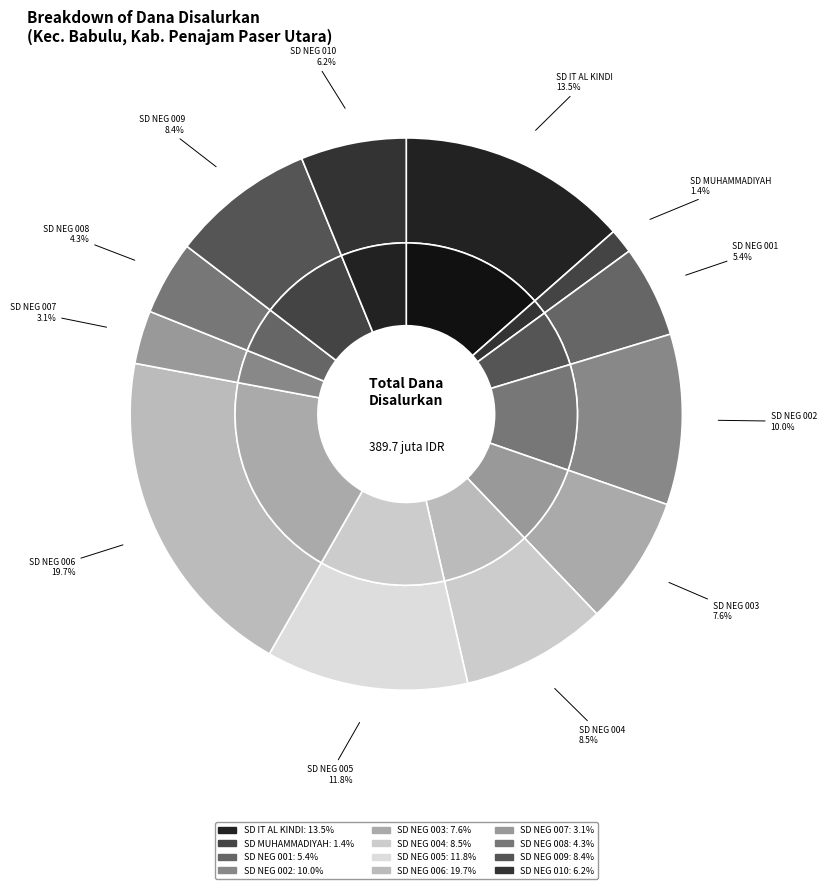

Between SD NEGERI 003 BABULU and SD NEGERI 010 BABULU, which is larger?

SD NEGERI 003 BABULU